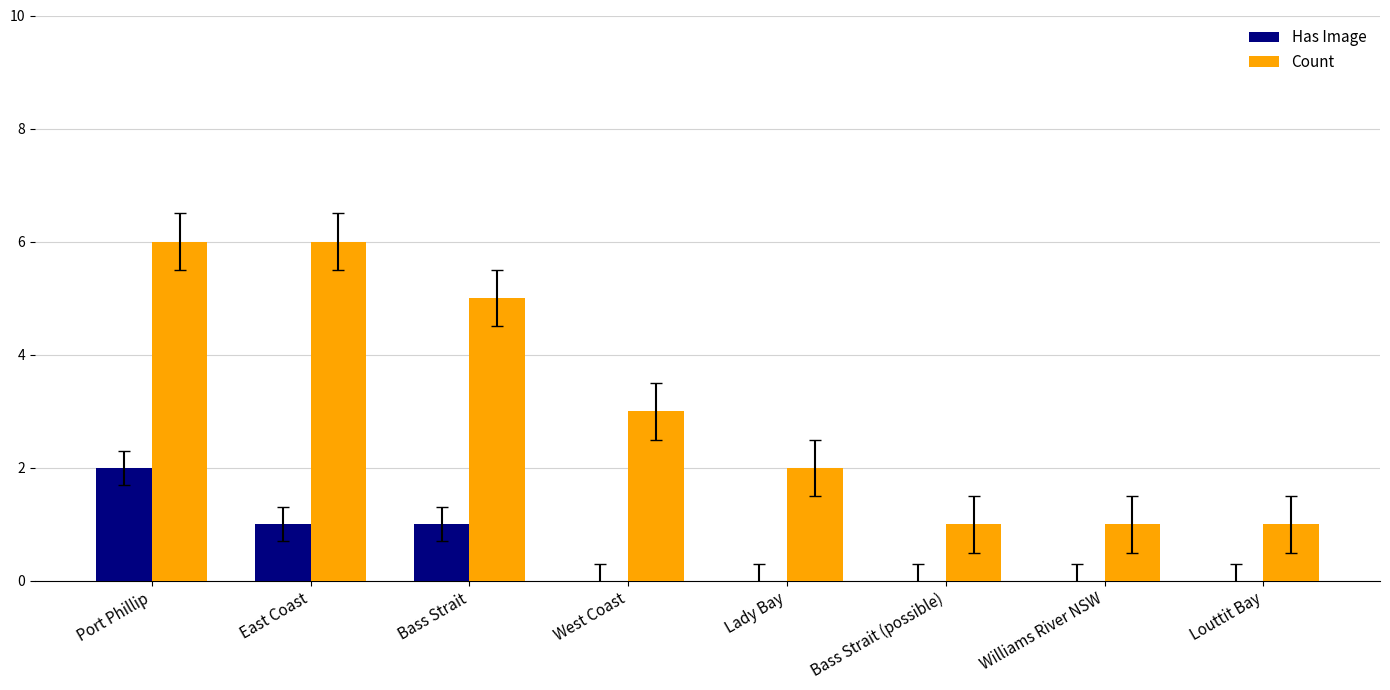

At which category is the sum across all series the highest?

Port Phillip